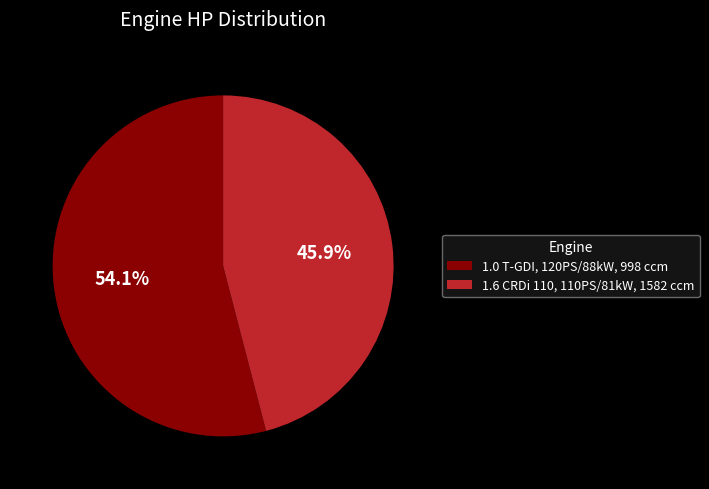

Which has a higher value, 1.6 CRDi 110, 110PS/81kW, 1582 ccm or 1.0 T-GDI, 120PS/88kW, 998 ccm?

1.0 T-GDI, 120PS/88kW, 998 ccm